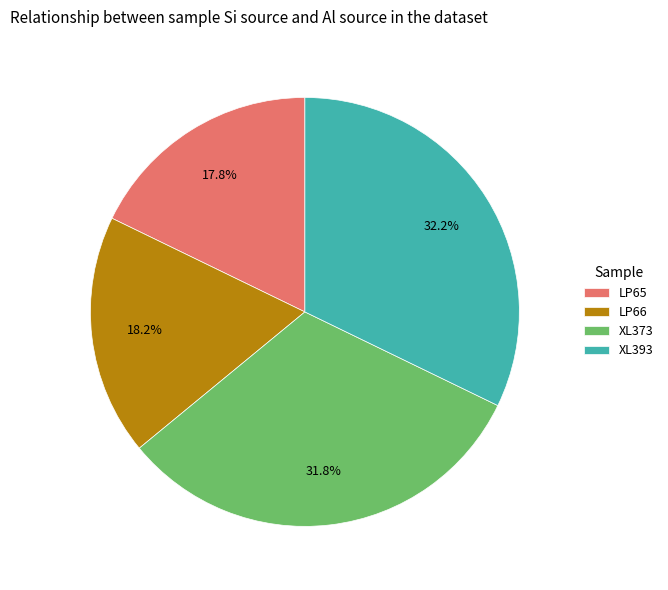

To the nearest percent, what is the combined percentage of XL373 and LP65?

50%